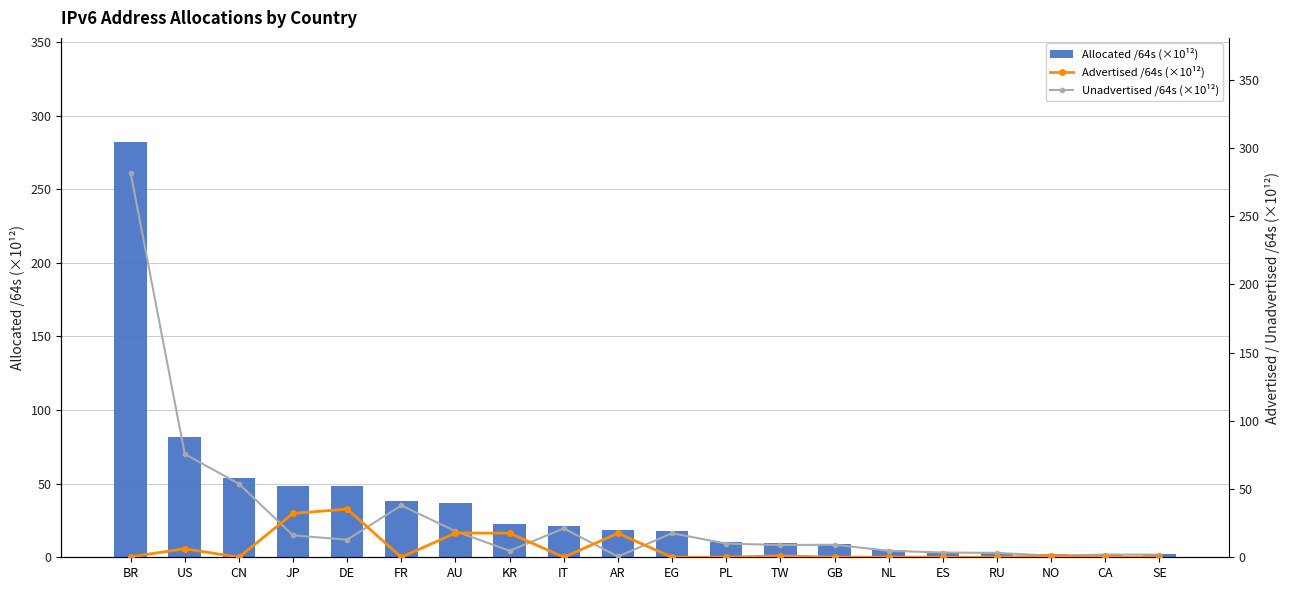

Are the bars horizontal?

No